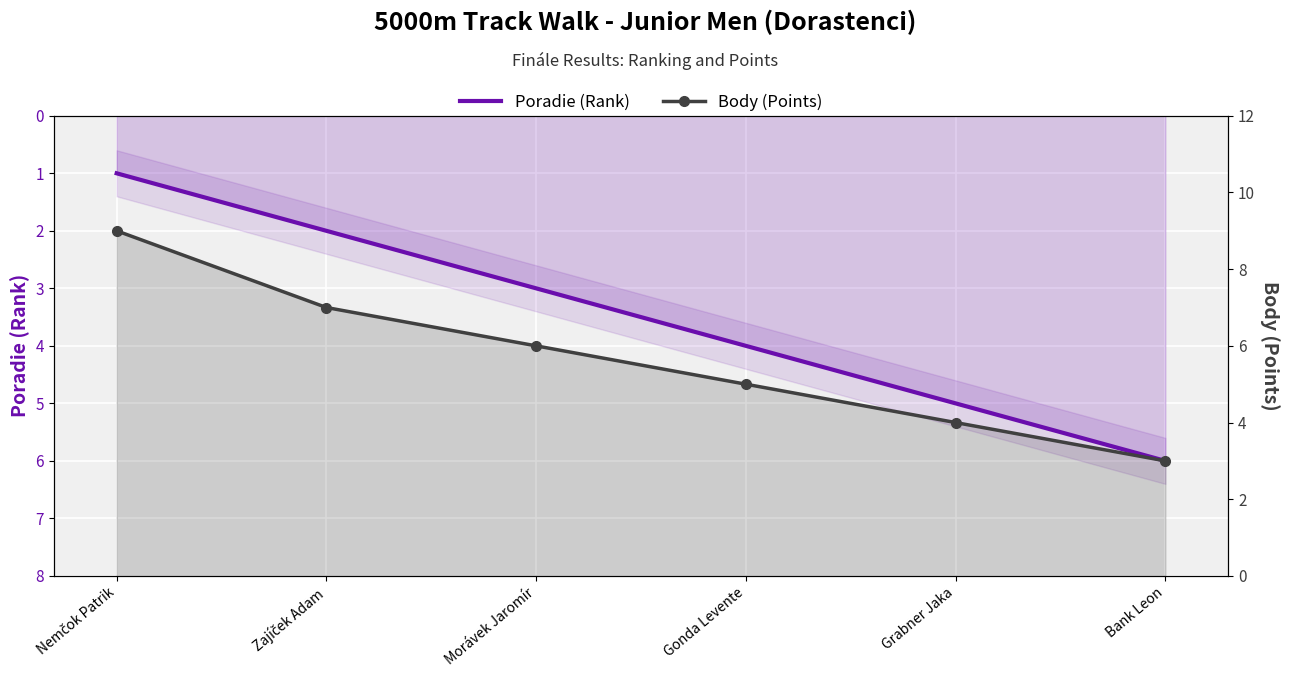

What is the value of the Body (Points) point at the 6th from the left?

3